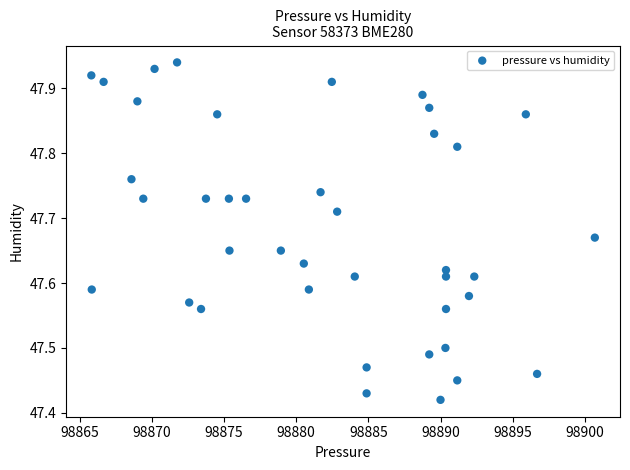

What is the range of Y values (max minus min)?

0.5